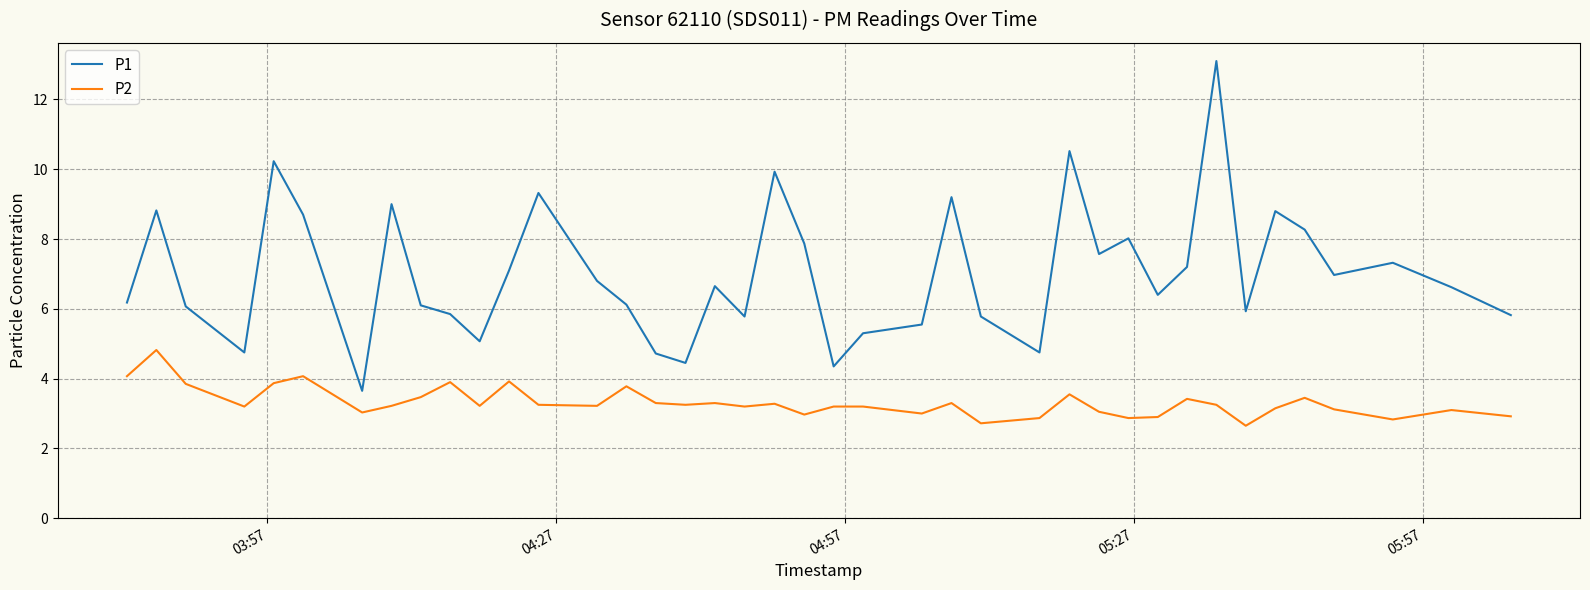

Which series has the largest total across all categories?

P1